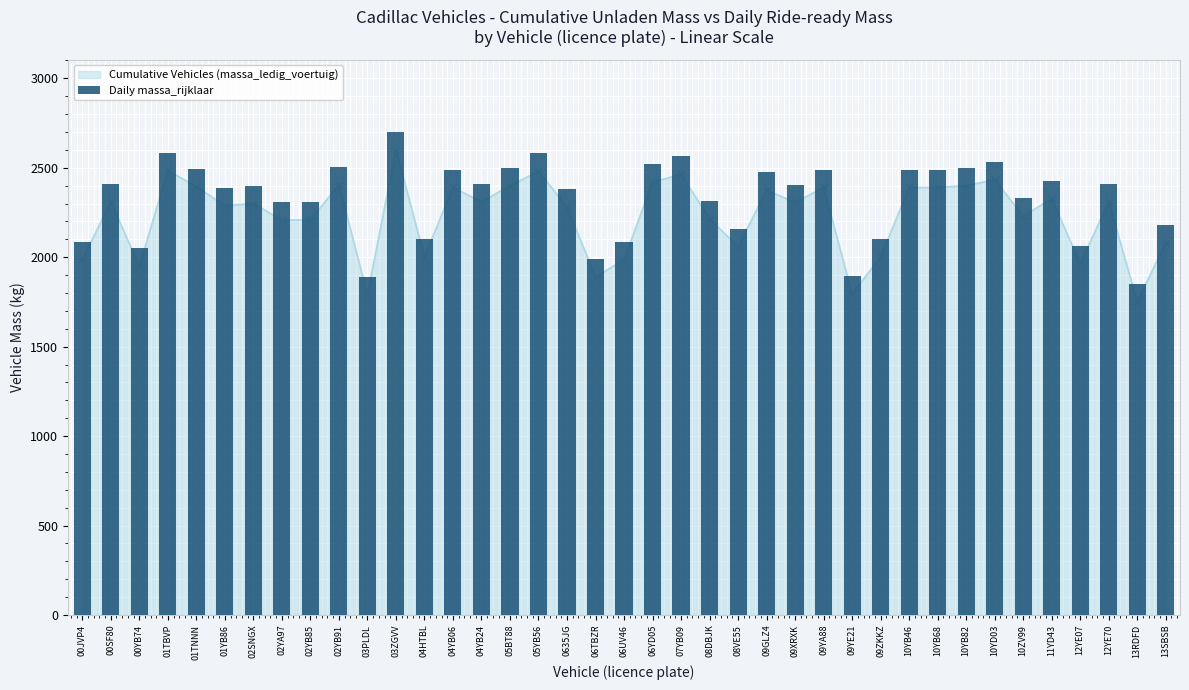

What is the label of the 14th bar from the right?

09XRXK